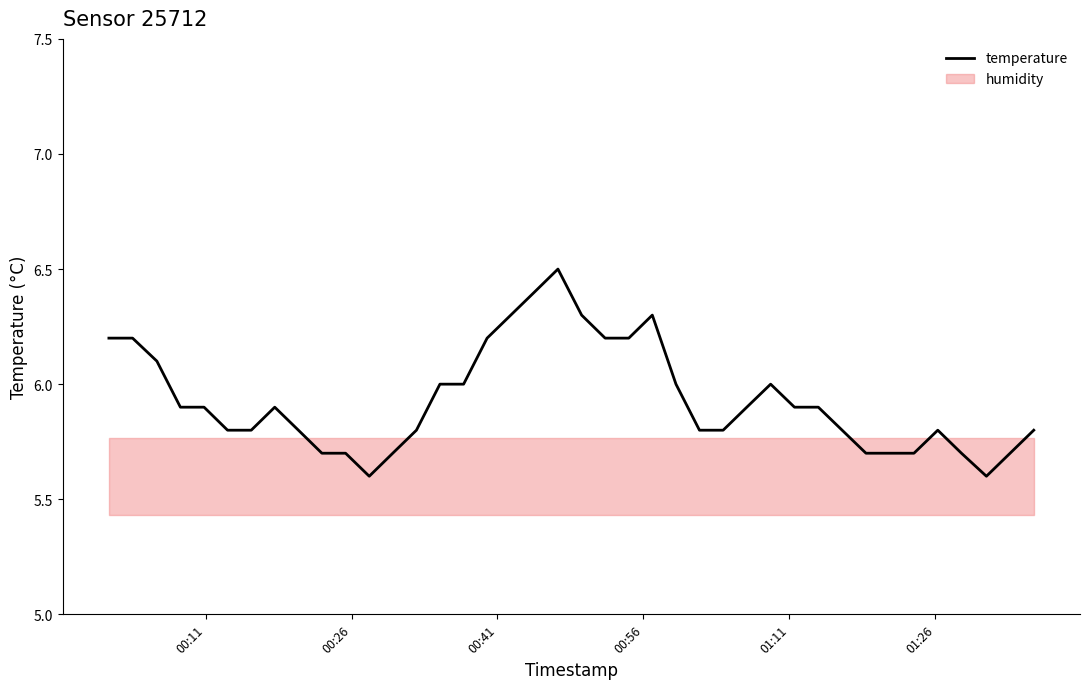

How many lines are shown in the chart?

1